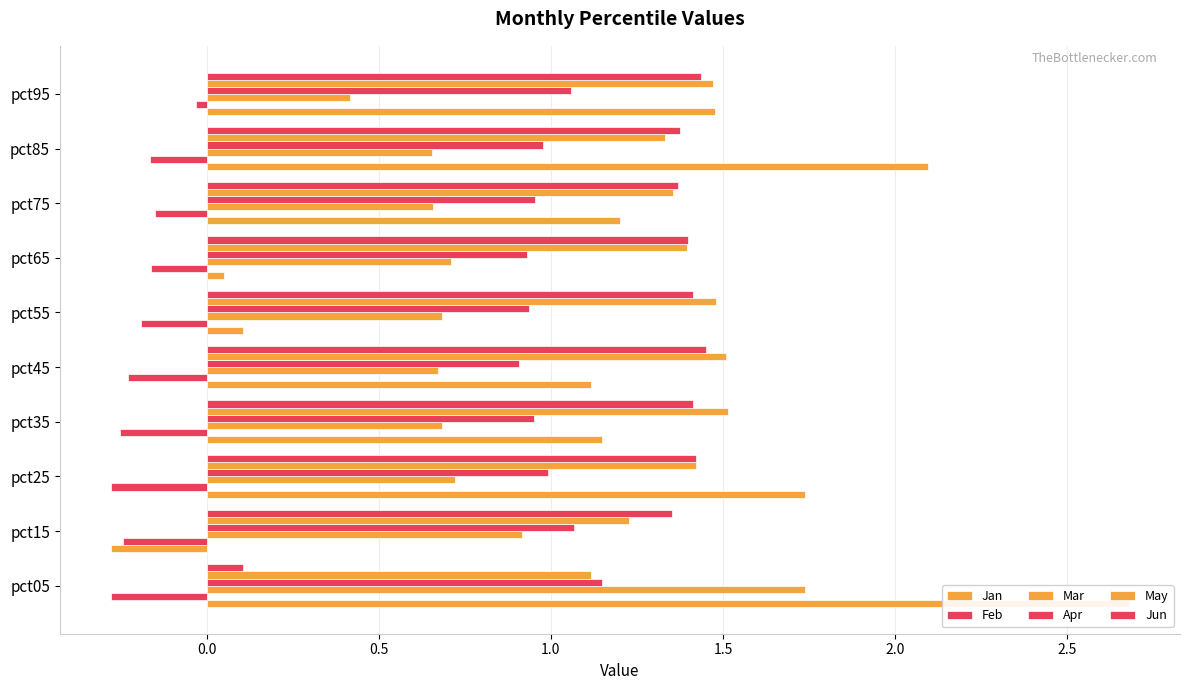

How many bars are there in total?

60